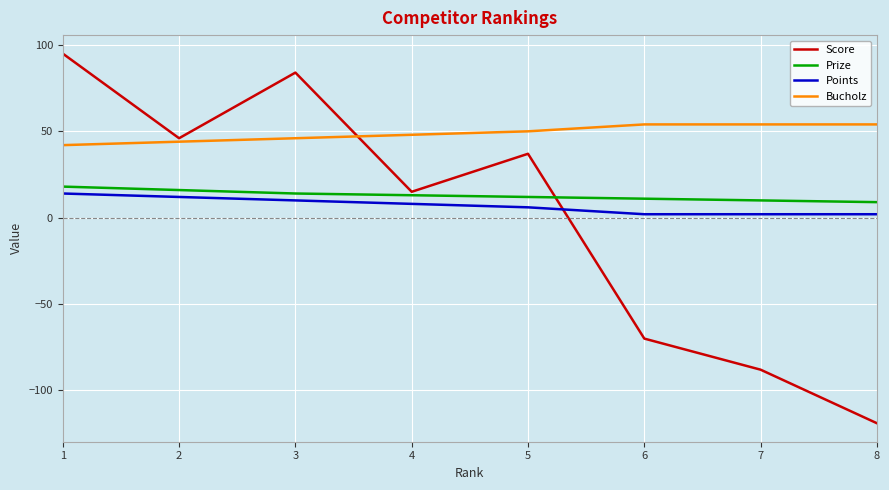

Reading left to right, list all the values displayed in this chart.

Score: 95	46	84	15	37	-70	-88	-119
Prize: 18	16	14	13	12	11	10	9
Points: 14	12	10	8	6	2	2	2
Bucholz: 42	44	46	48	50	54	54	54